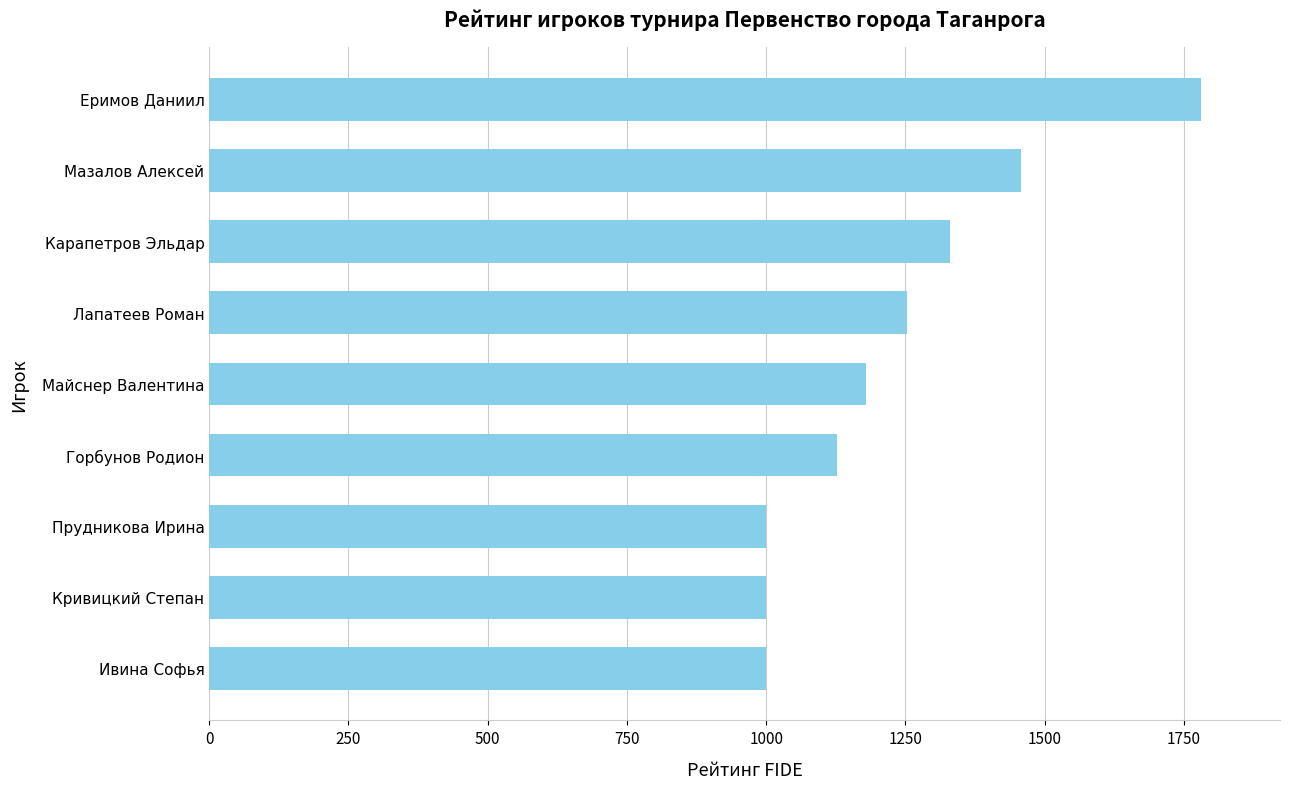

The chart shows a value of 1724 at Горбунов Родион. True or false?

False